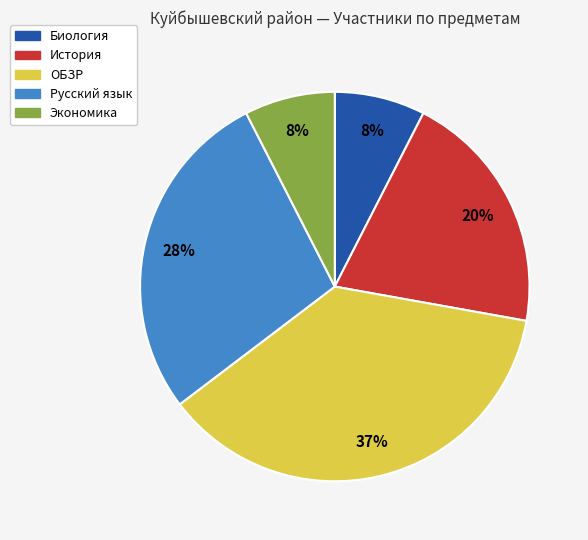

True or false: История accounts for 20% of the total.

True